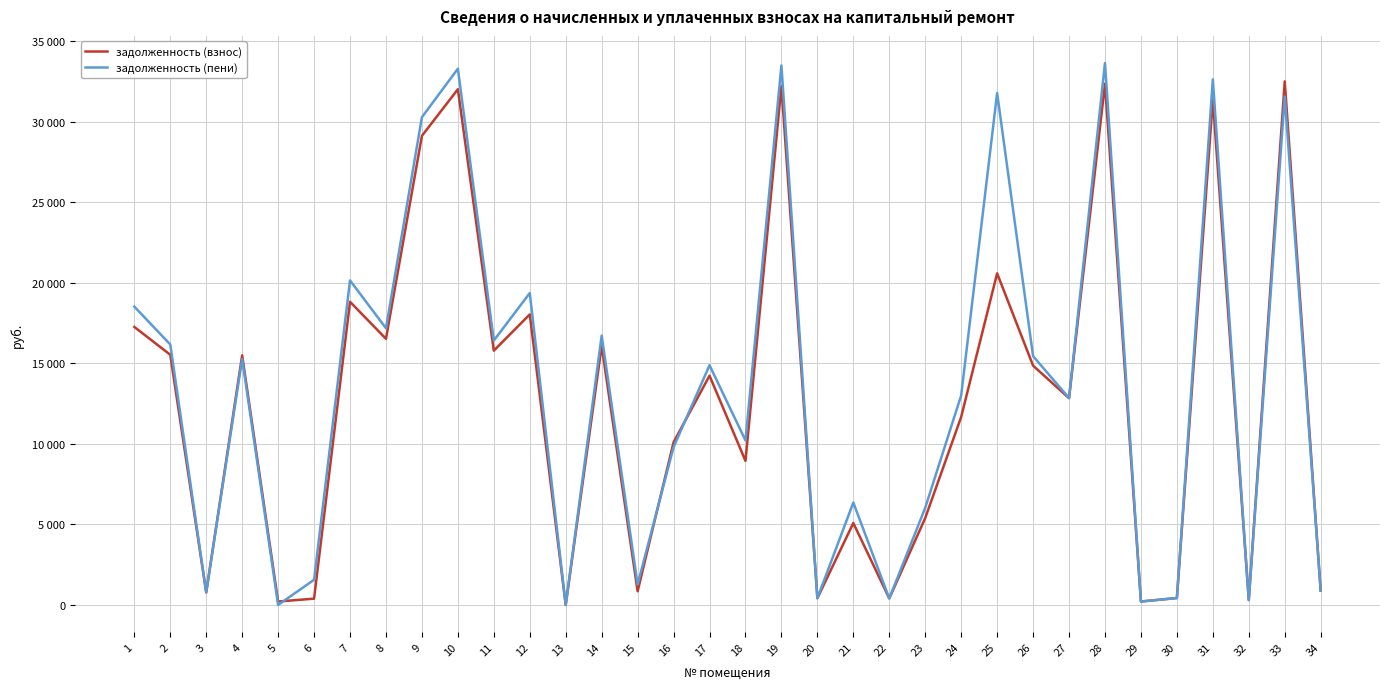

List the series in order of their overall mean, highest first.

задолженность (пени), задолженность (взнос)